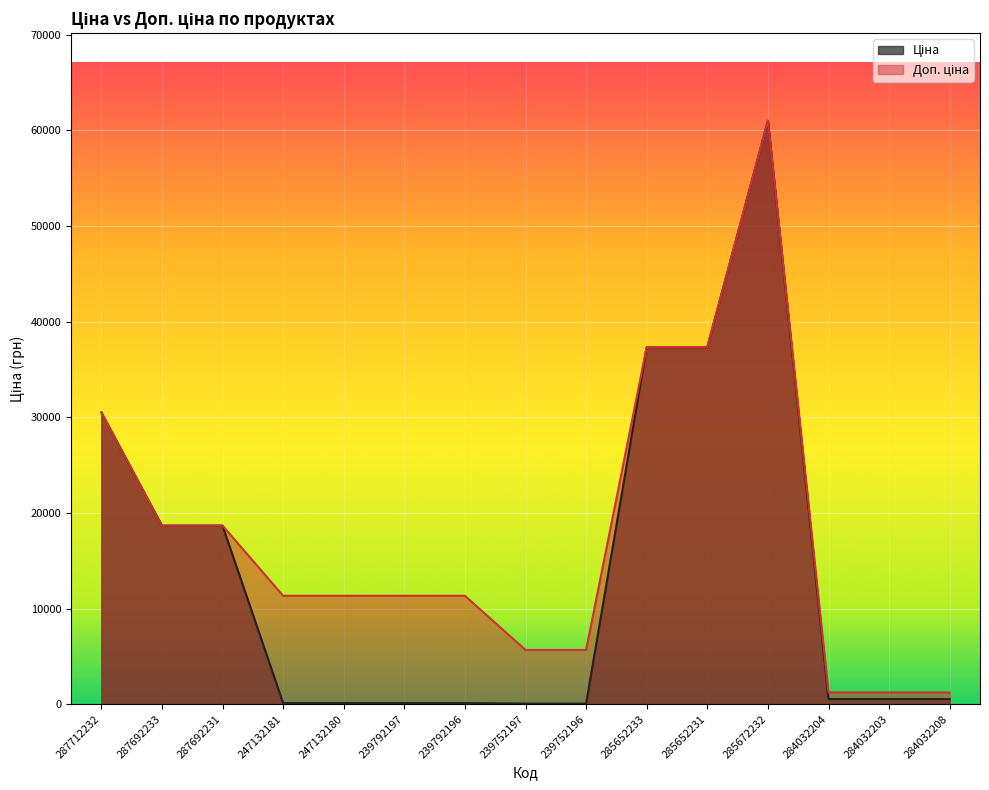

What is the approximate value of Доп. ціна at 287692231?

18671.5